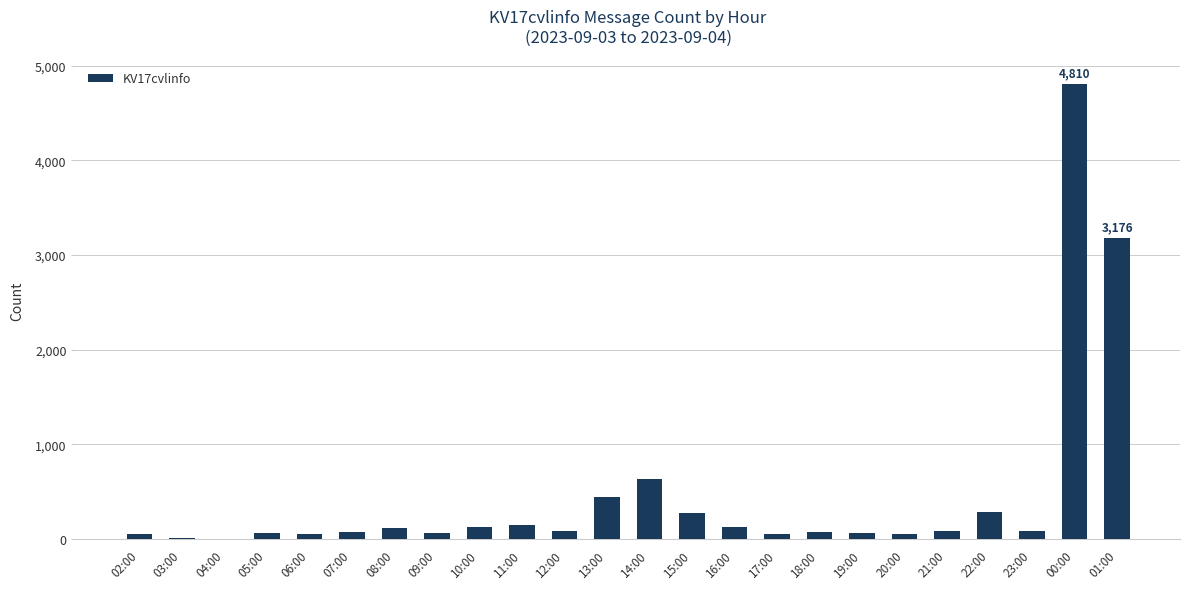

Is it true that the value at 13:00 is 442?

True